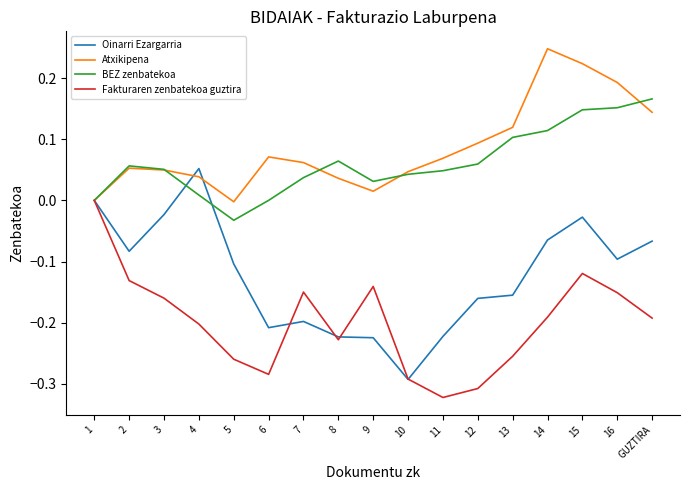

True or false: Oinarri Ezargarria has a value of -0.0 at 6.

False